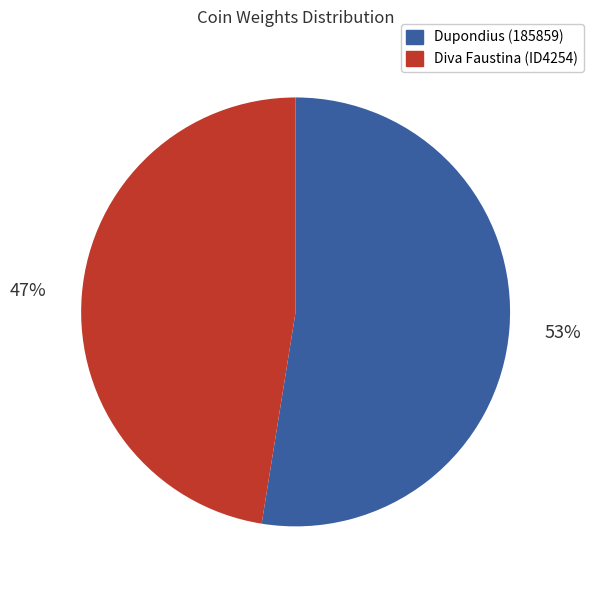

Is there any slice that represents more than half of the pie?

Yes